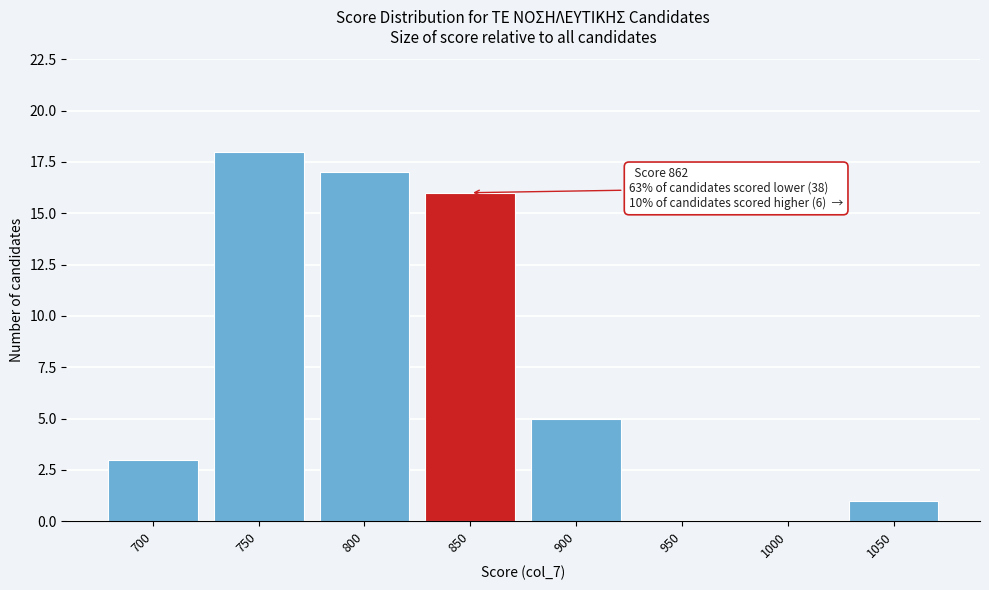

Reading right to left, extract all data points from this chart.

1050=1	1000=0	950=0	900=5	850=16	800=17	750=18	700=3